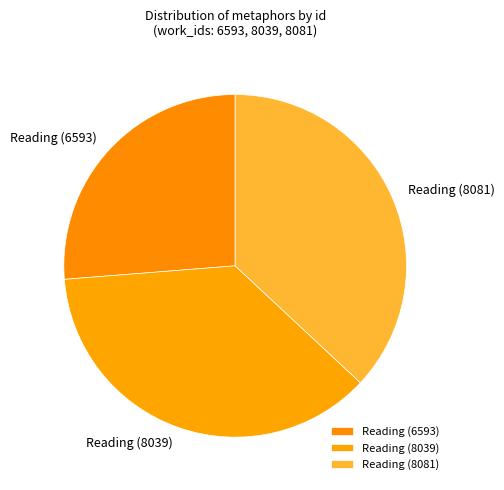

Does any single category account for the majority?

No